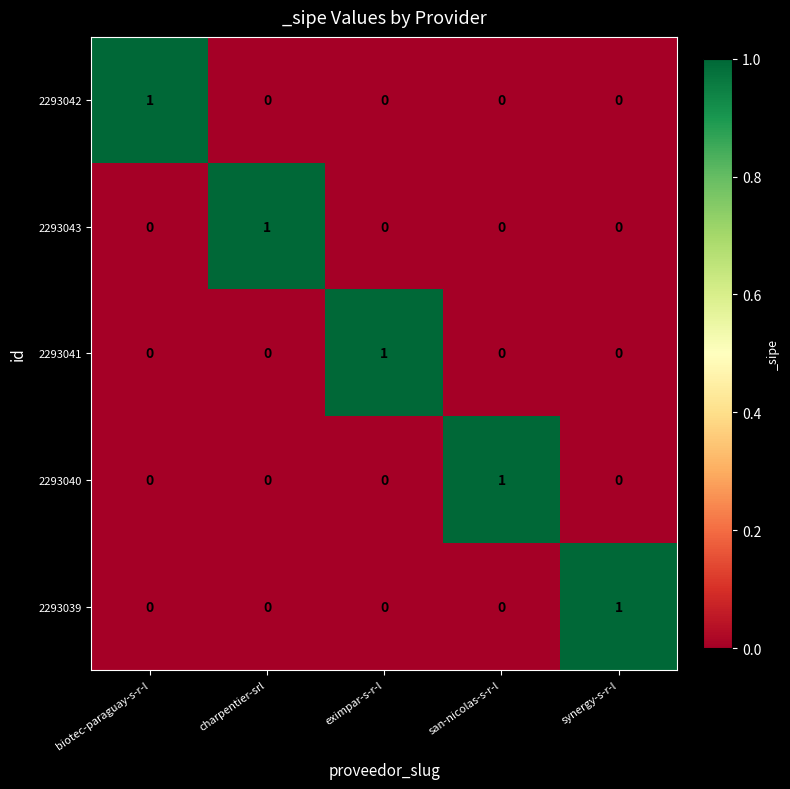

At how many categories does at least one series exceed 0?

5